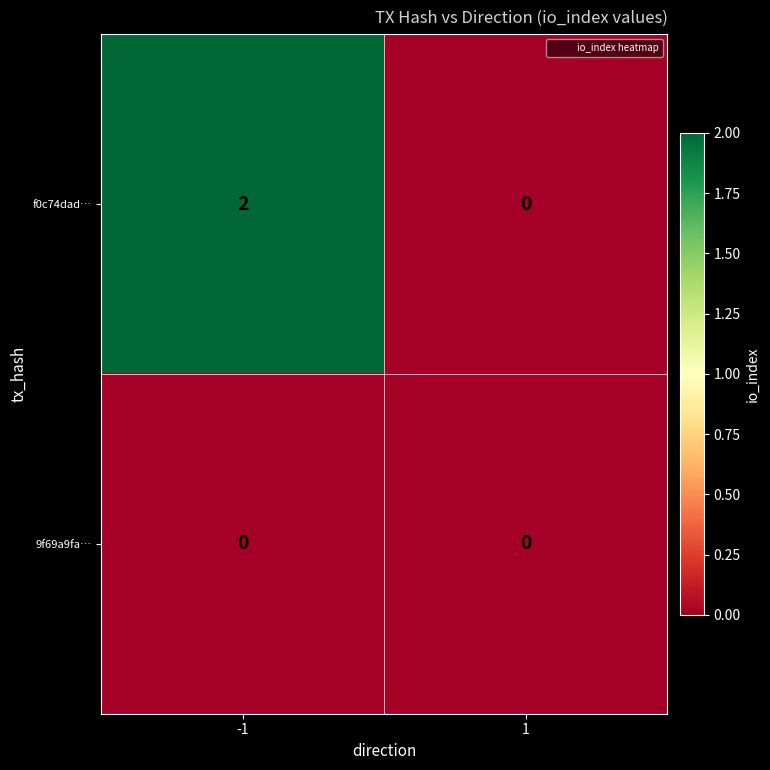

Rank the series by their average value, from lowest to highest.

9f69a9fa…, f0c74dad…